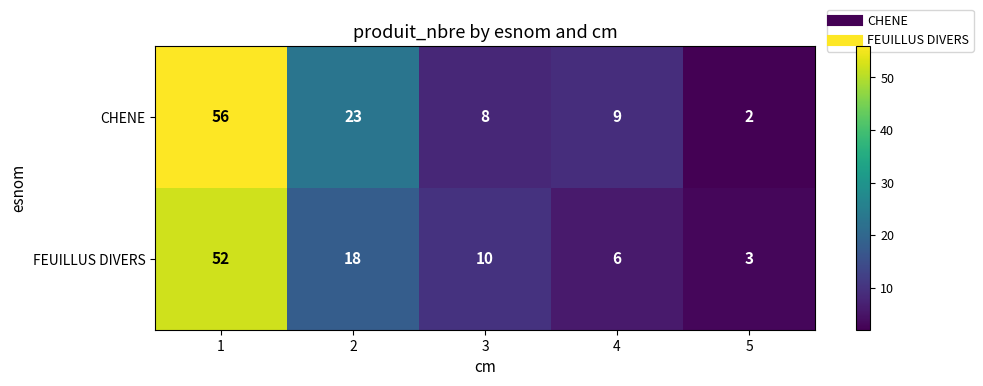

Reading right to left, list all the values displayed in this chart.

CHENE: 2	9	8	23	56
FEUILLUS DIVERS: 3	6	10	18	52